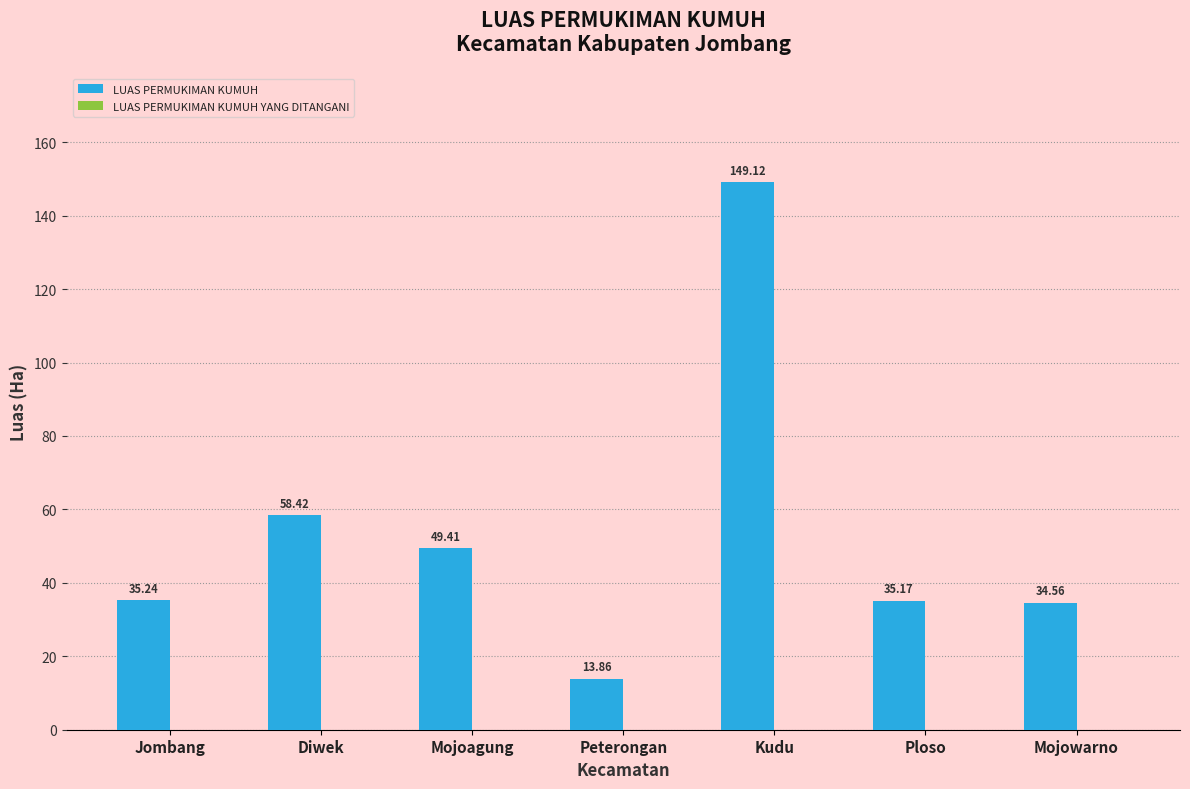

List the labels in order of value, smallest first.

Peterongan, Mojowarno, Ploso, Jombang, Mojoagung, Diwek, Kudu